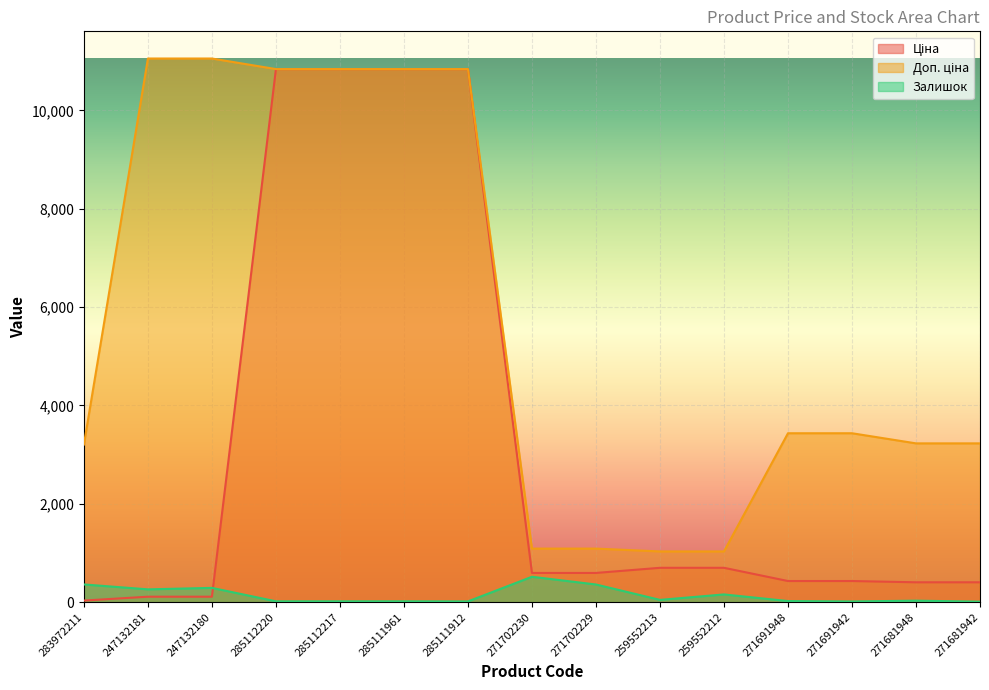

Which series has the largest total across all categories?

Доп. ціна